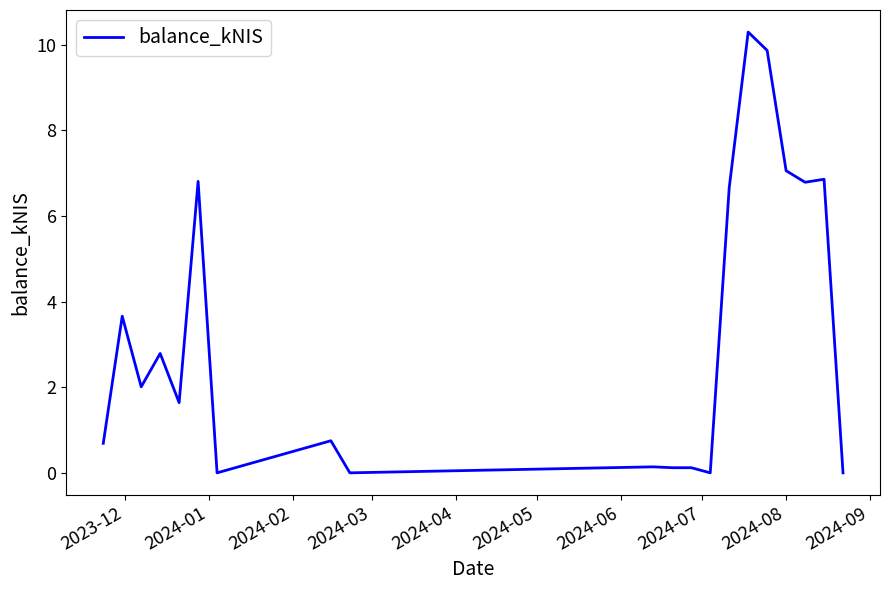

What is the difference between the maximum and minimum values?

10.3